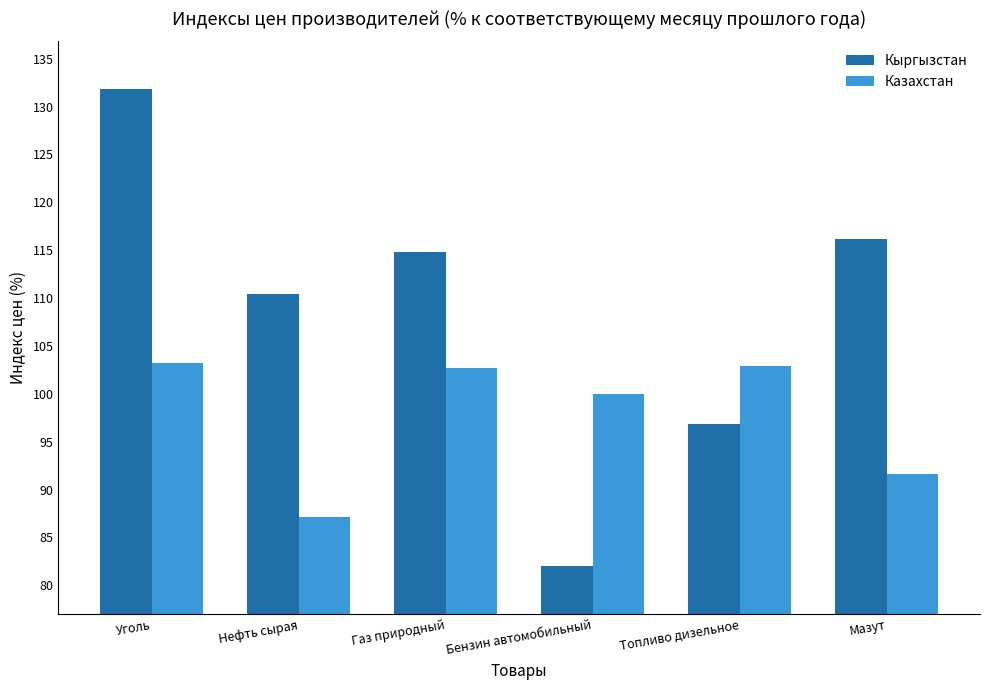

What is the value of the Казахстан bar at the 3rd from the left?

102.7